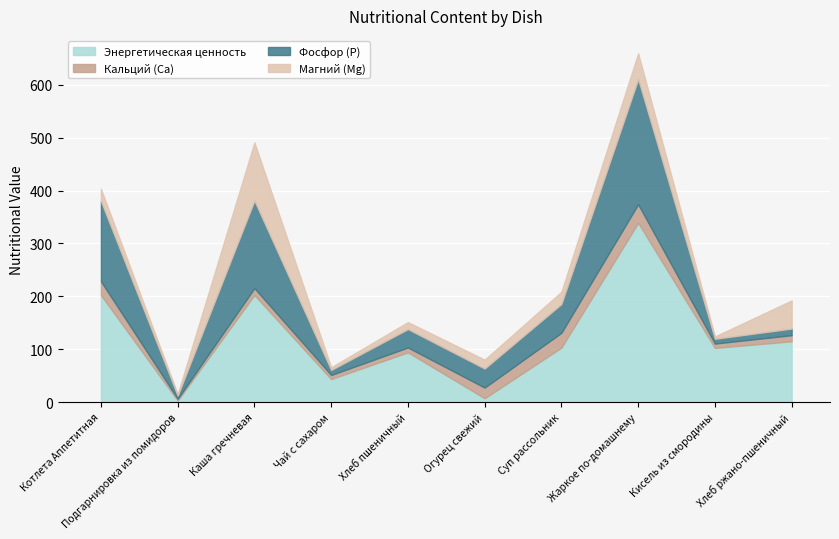

Which category has the highest value across all series?

Жаркое по-домашнему